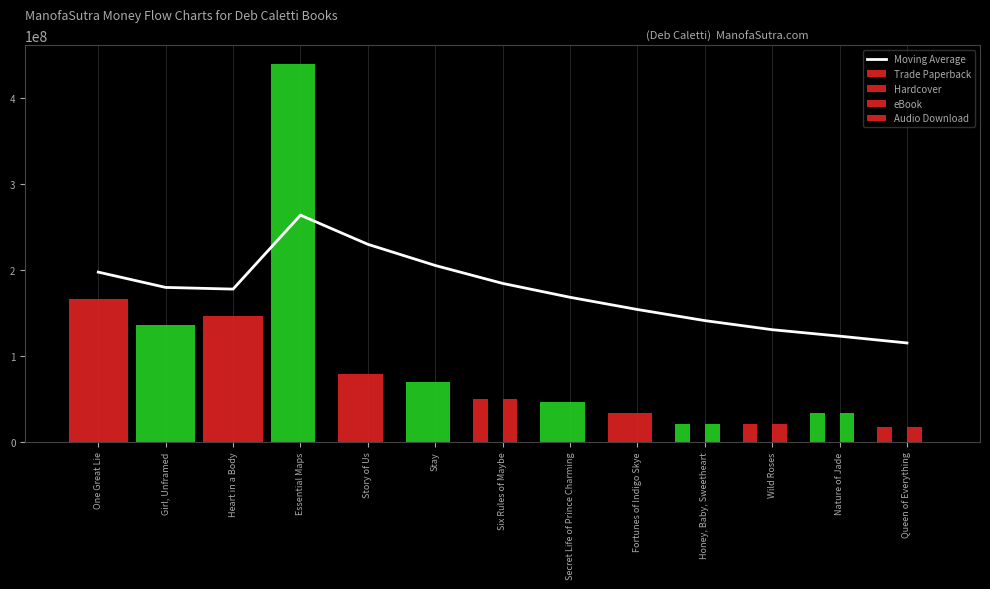

What is the difference between the second highest and minimum values in the Trade Paperback series?

149754016.0